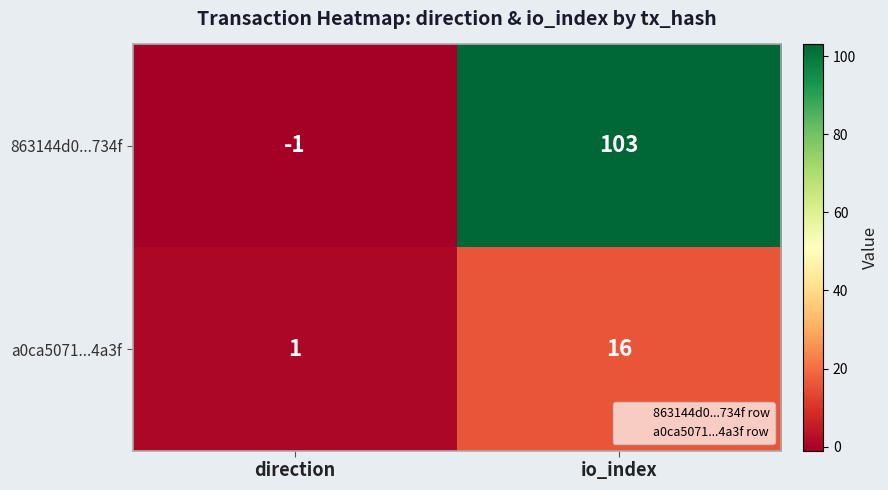

List the labels in order of a0ca5071...4a3f value, smallest first.

direction, io_index